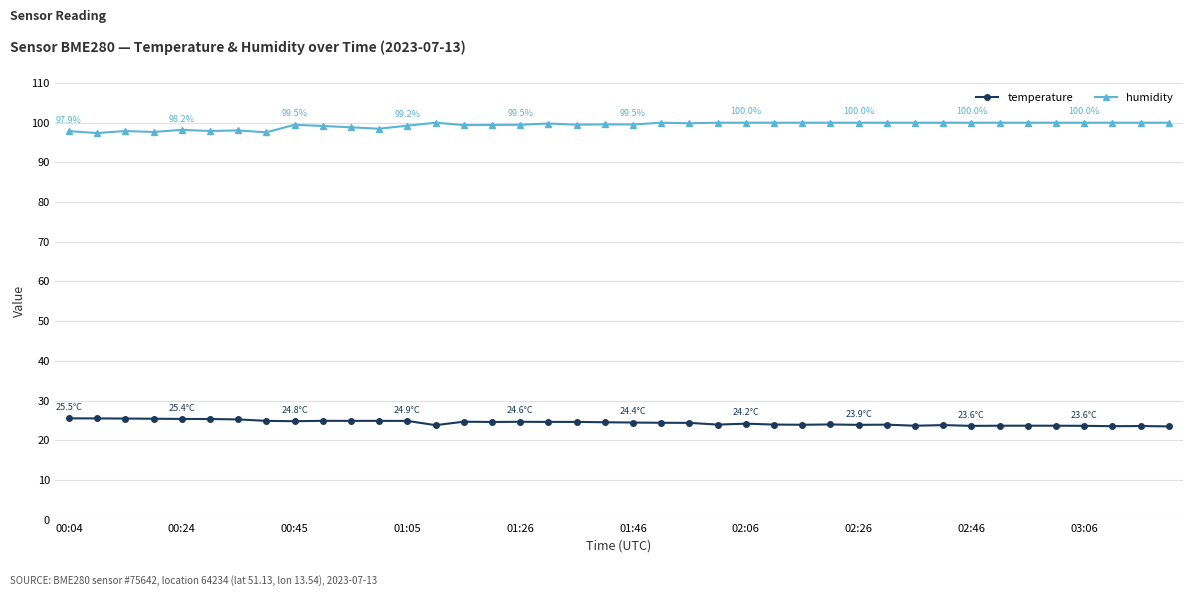

What is the minimum value shown in the chart?

23.5